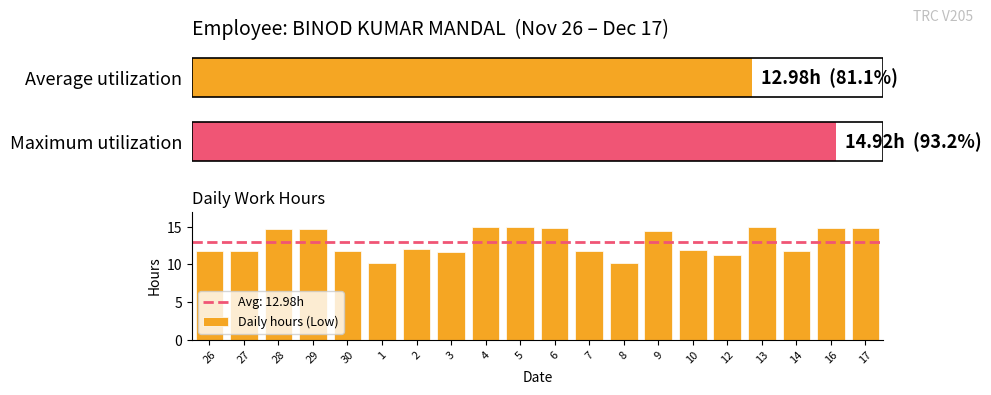

Reading left to right, list all the values displayed in this chart.

11.8	11.8	14.7	14.8	11.8	10.2	12.0	11.7	14.9	14.9	14.8	11.8	10.2	14.5	11.9	11.2	14.9	11.8	14.9	14.9